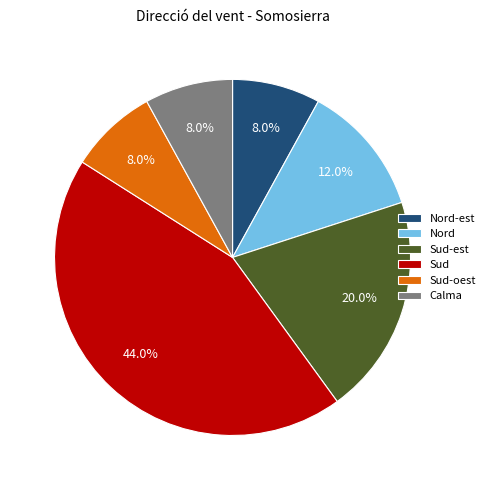

How many slices are in this pie chart?

6